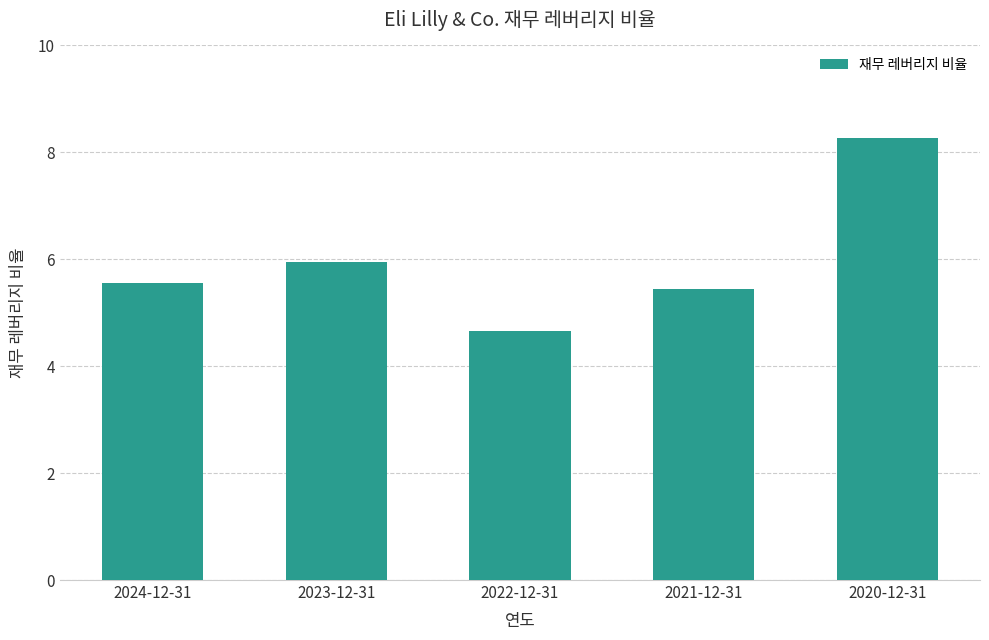

Approximately how many times larger is the value at 2020-12-31 compared to 2022-12-31?

1.8